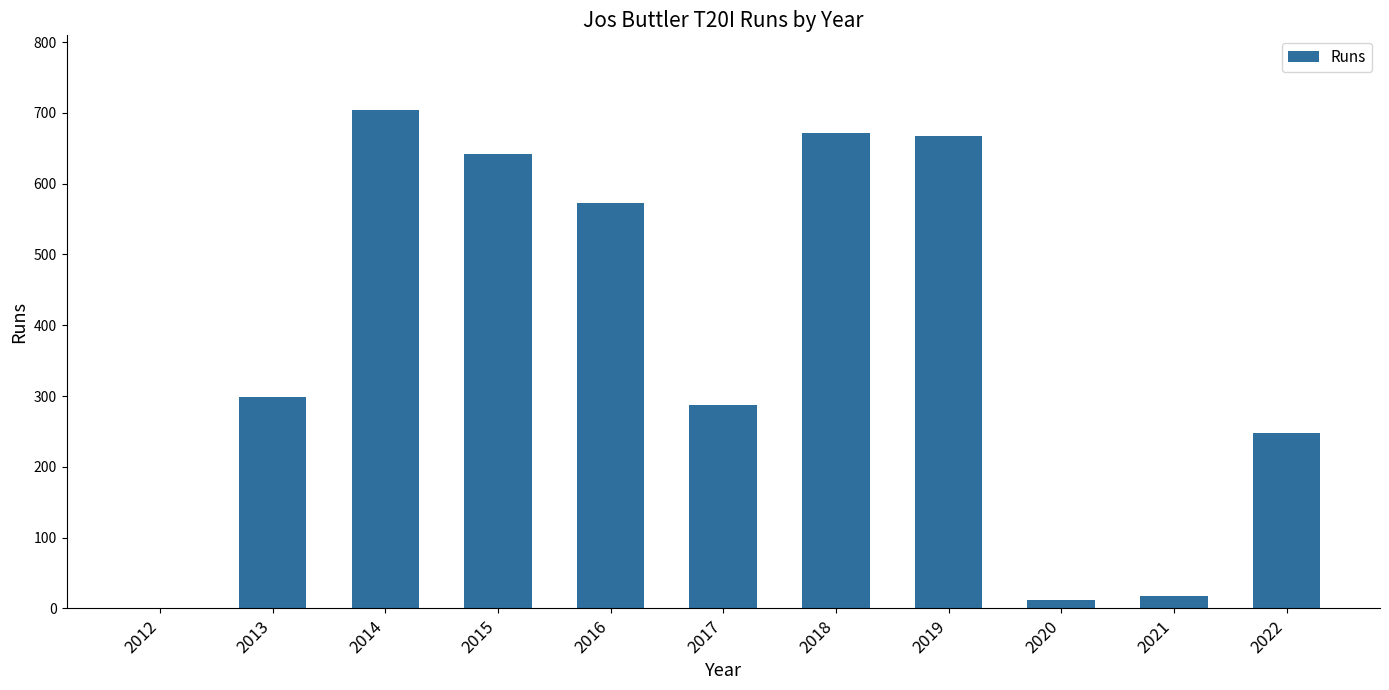

What value does the data have at 2022?

248